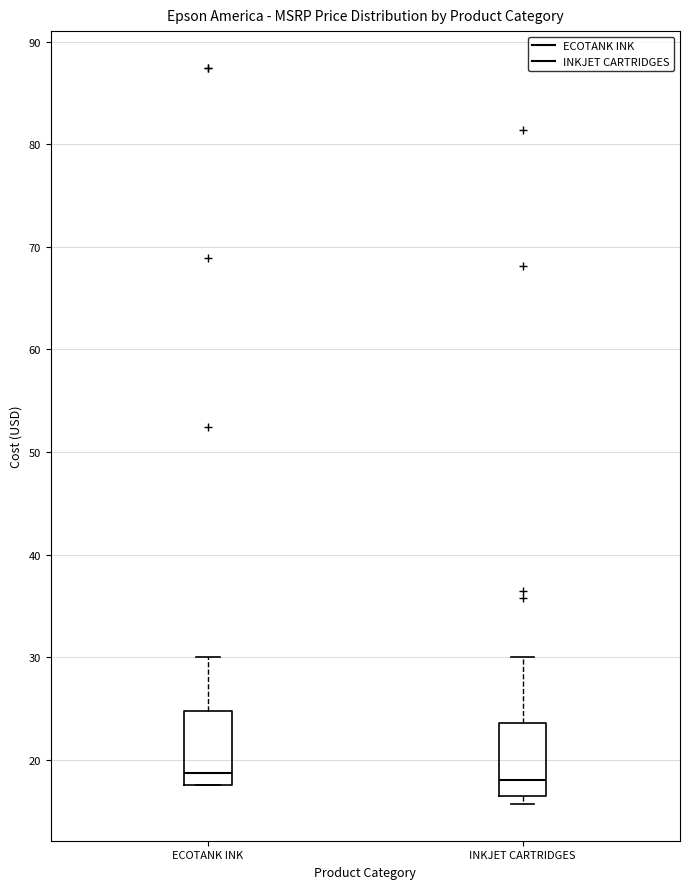

Reading left to right, transcribe this box plot: for each box, give where its median line is, the range the box spans, and where its two whiskers end, as read against the y-axis. The values are not printed on the chart, so give them approximately, as read against the axis.

ECOTANK INK: median 19, box 17 to 25, whiskers 17 to 30
INKJET CARTRIDGES: median 18, box 16 to 24, whiskers 16 (just below the box's lower edge) to 30